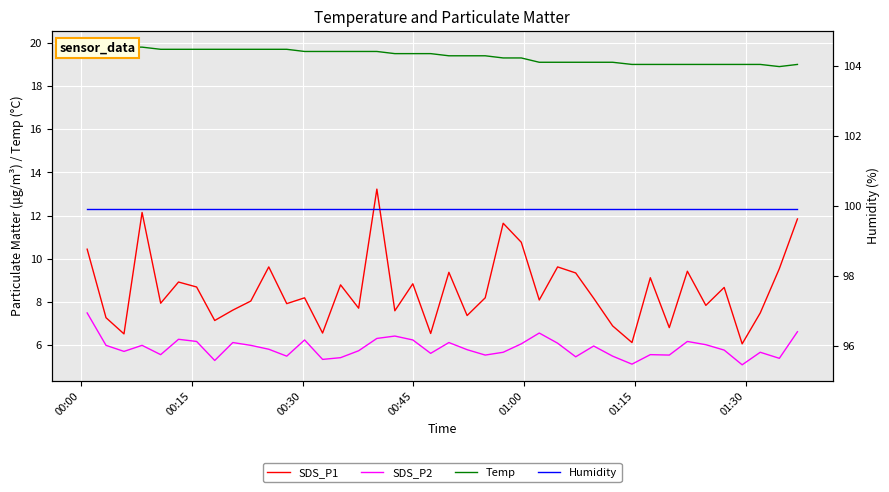

At how many categories does at least one series exceed 74?

40